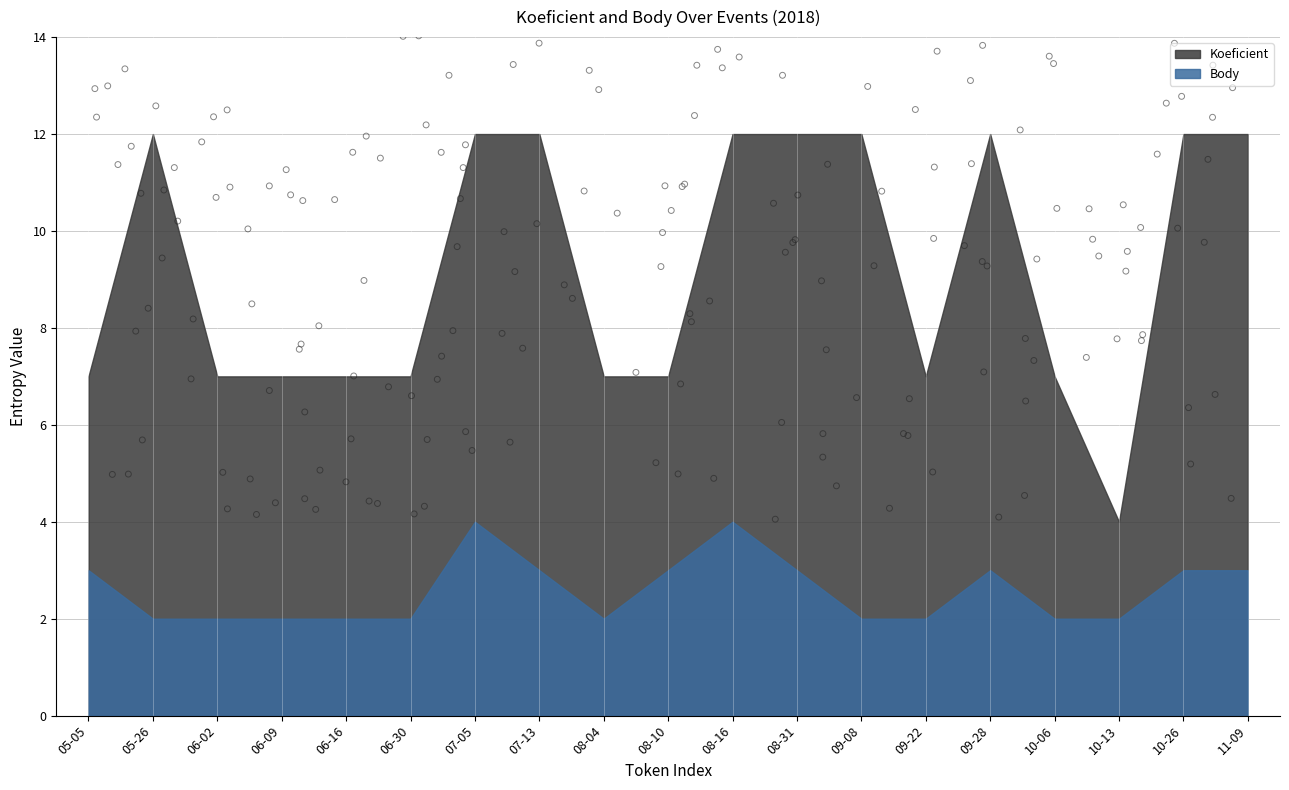

Which series has the largest total across all categories?

Koeficient